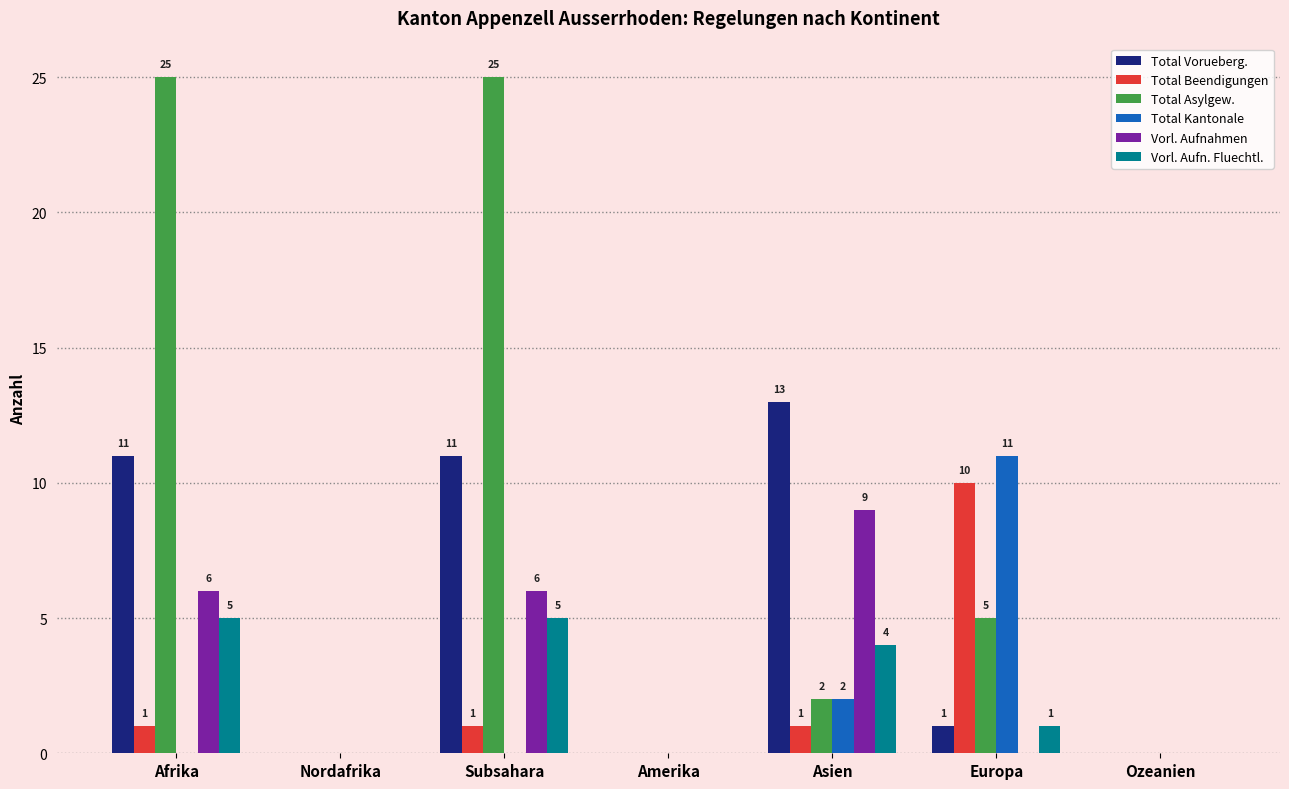

What is the maximum value for Total Asylgew.?

25